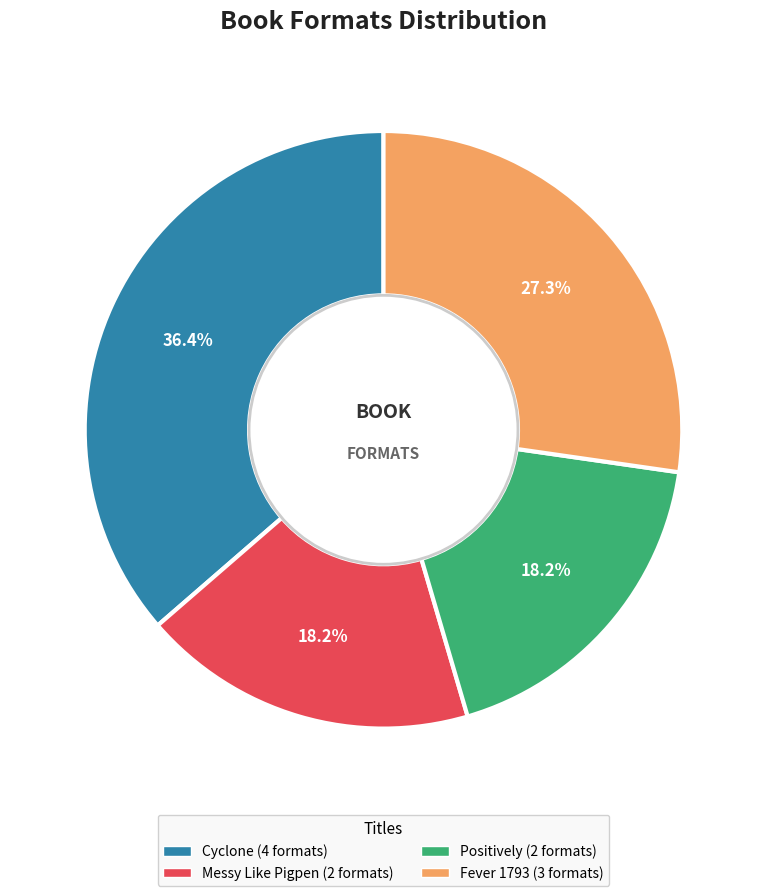

Combined, what portion of the pie is Messy Like Pigpen and Fever 1793?

45.5%